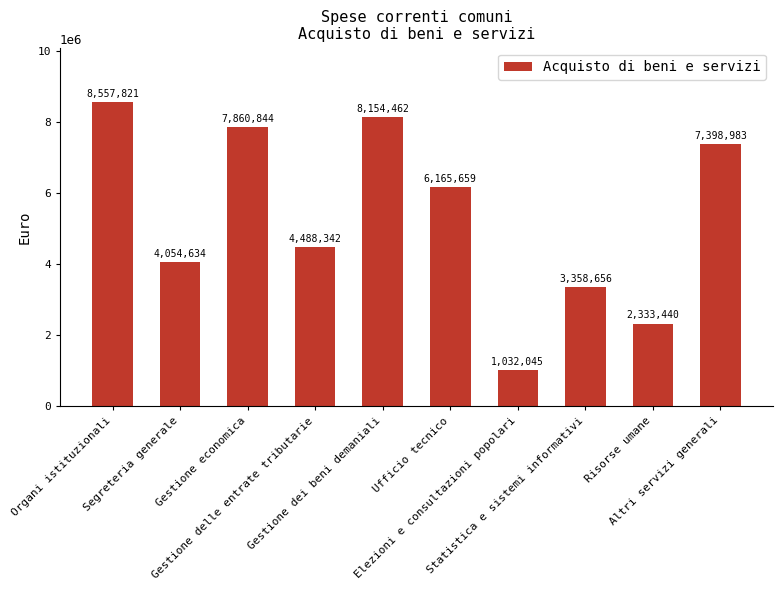

List the labels in order of value, smallest first.

Elezioni e consultazioni popolari, Risorse umane, Statistica e sistemi informativi, Segreteria generale, Gestione delle entrate tributarie, Ufficio tecnico, Altri servizi generali, Gestione economica, Gestione dei beni demaniali, Organi istituzionali